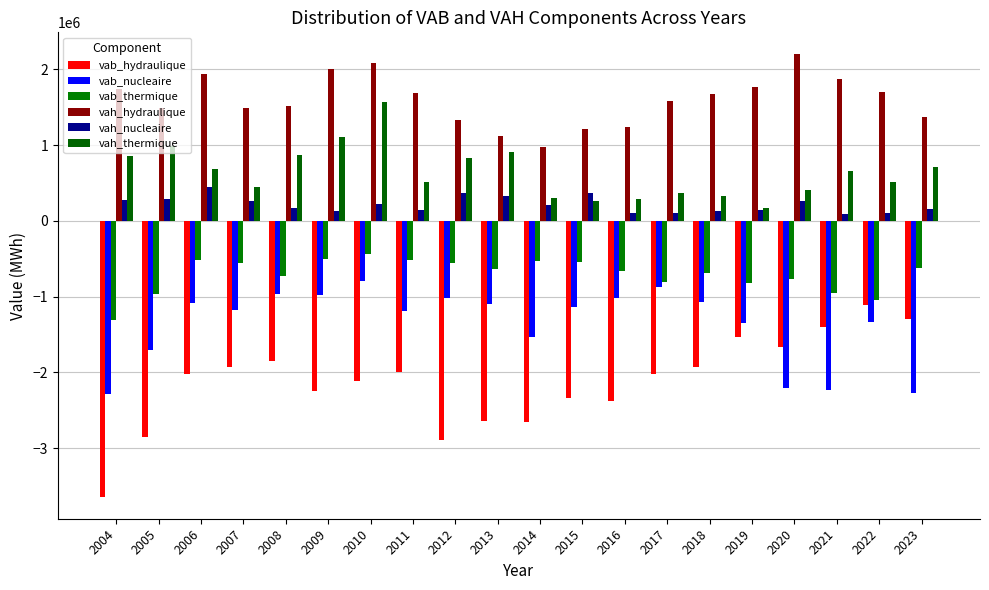

The vah_thermique series shows 128174.9 at 2018. True or false?

False